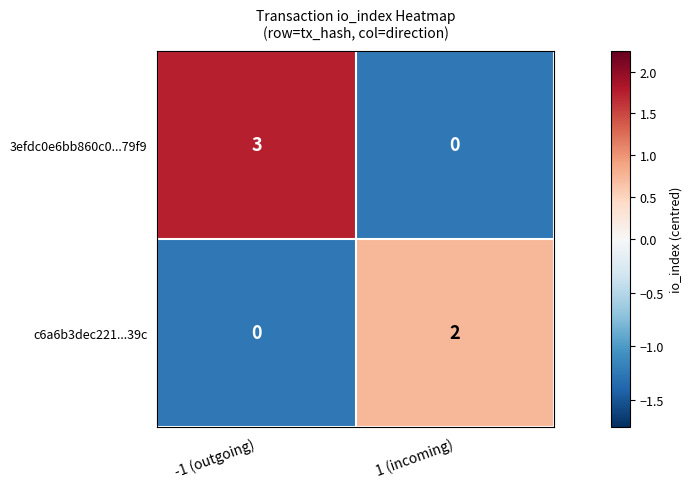

What is the maximum value shown in the chart?

3